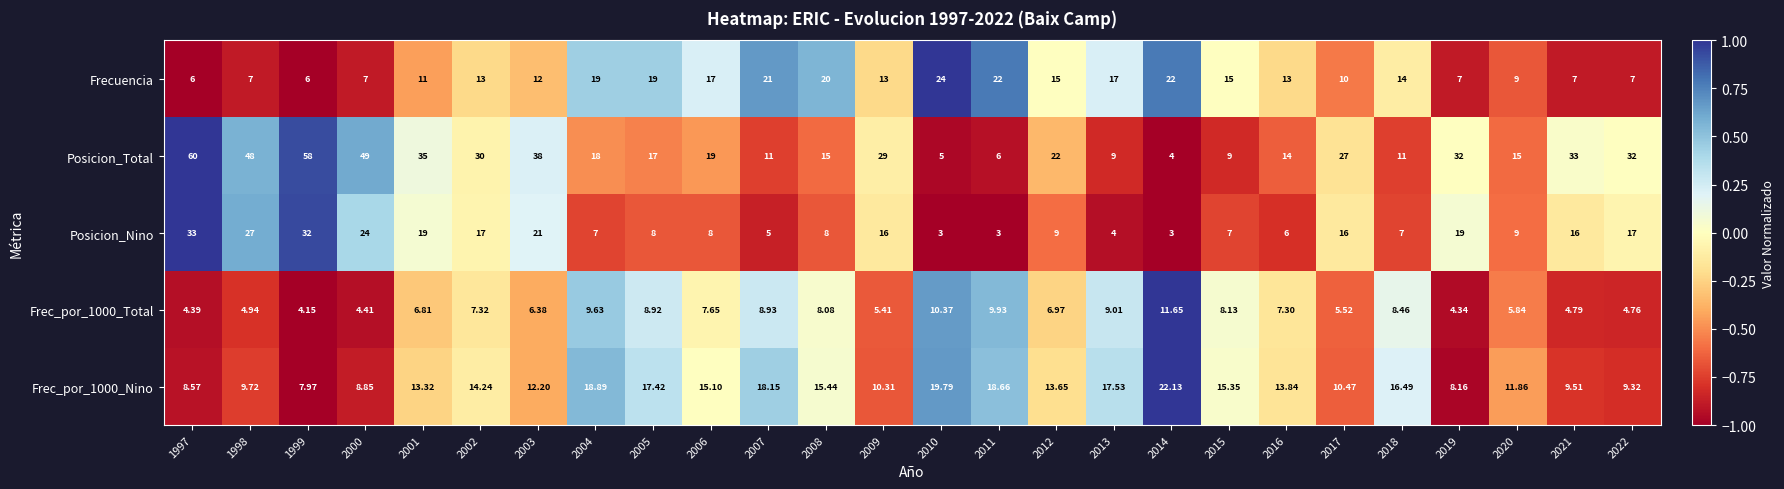

Is the value of Frecuencia at 2022 greater than the value of Frec_por_1000_Total at 2009?

Yes